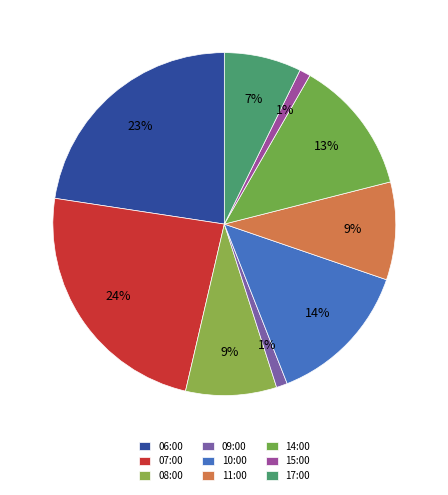

True or false: 10:00 accounts for 23% of the total.

False